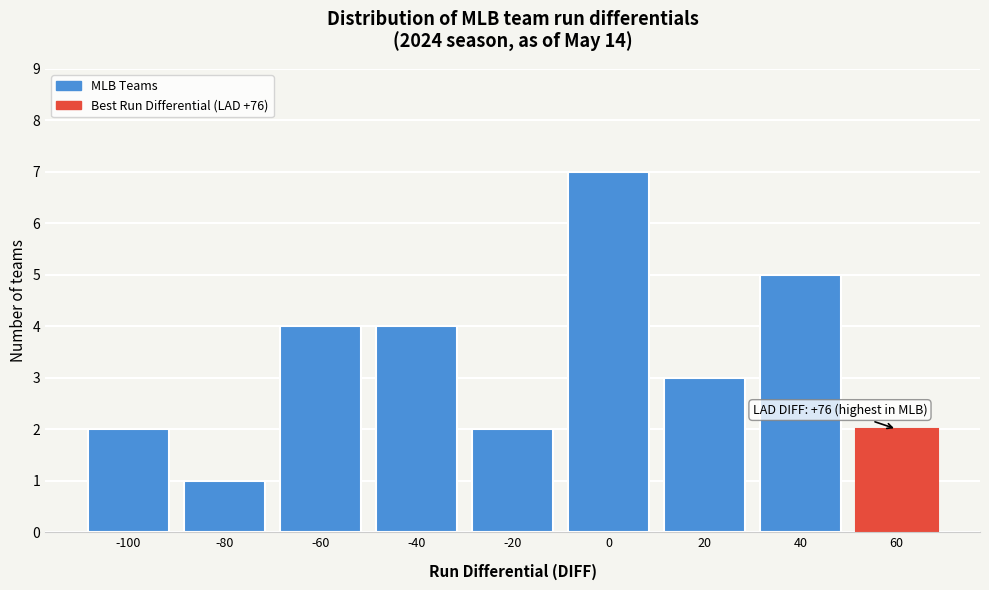

Reading right to left, what are all the values shown in this chart?

60=2	40=5	20=3	0=7	-20=2	-40=4	-60=4	-80=1	-100=2